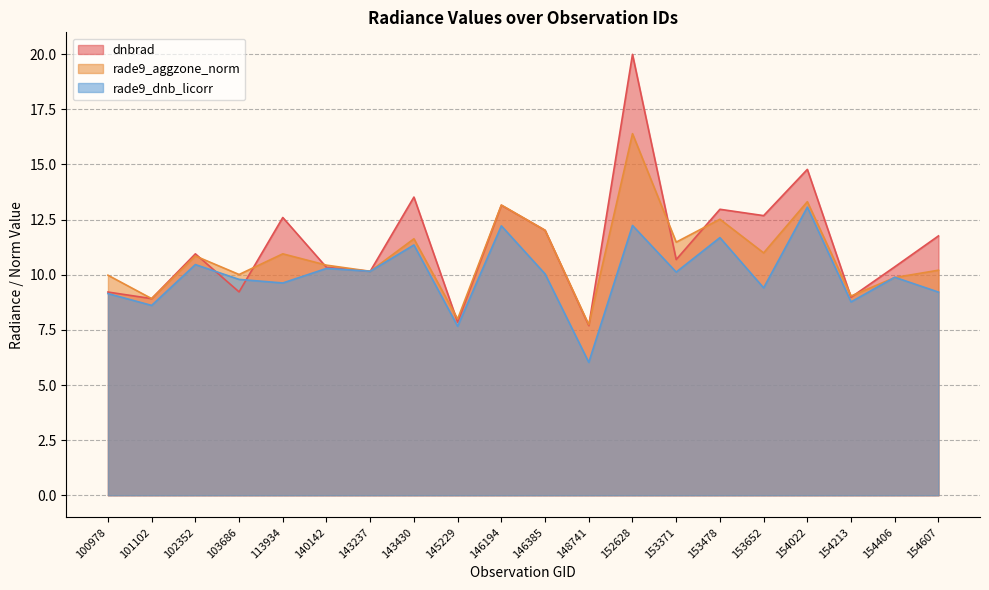

Does the chart have visible grid lines?

Yes